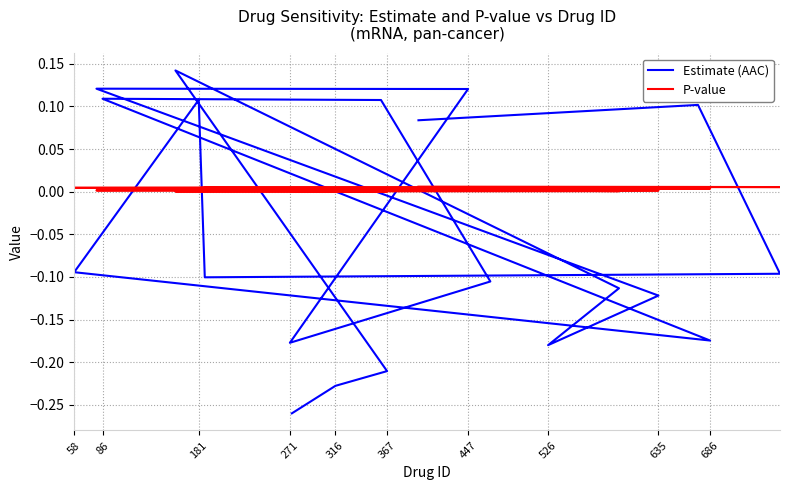

What is the approximate value of Estimate (AAC) at 271?

-0.2